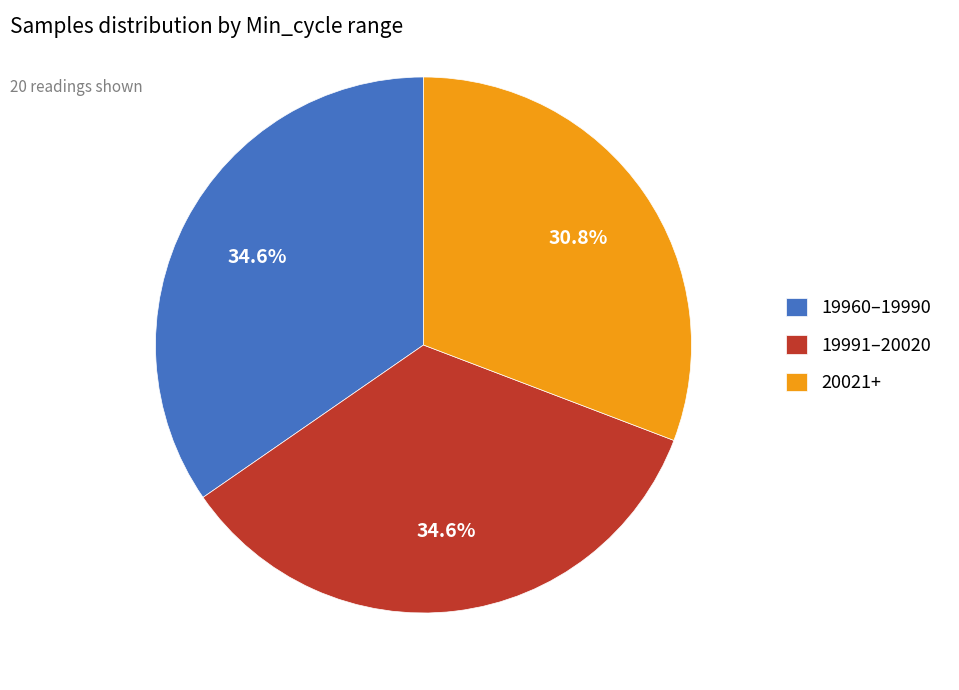

What is the ratio of the value at 19960–19990 to the value at 20021+?

1.1